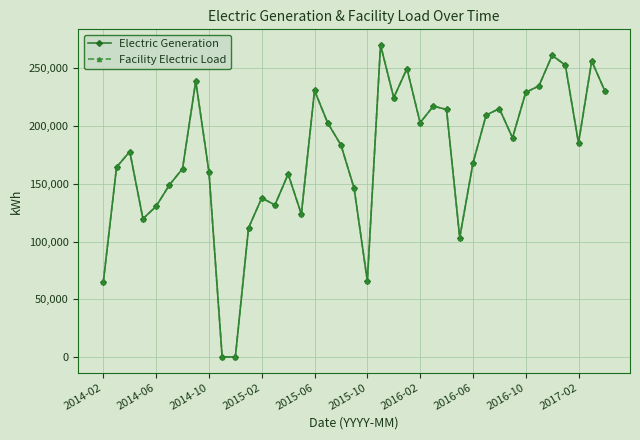

Where is Facility Electric Load nearest to the value 135136?

2015-02